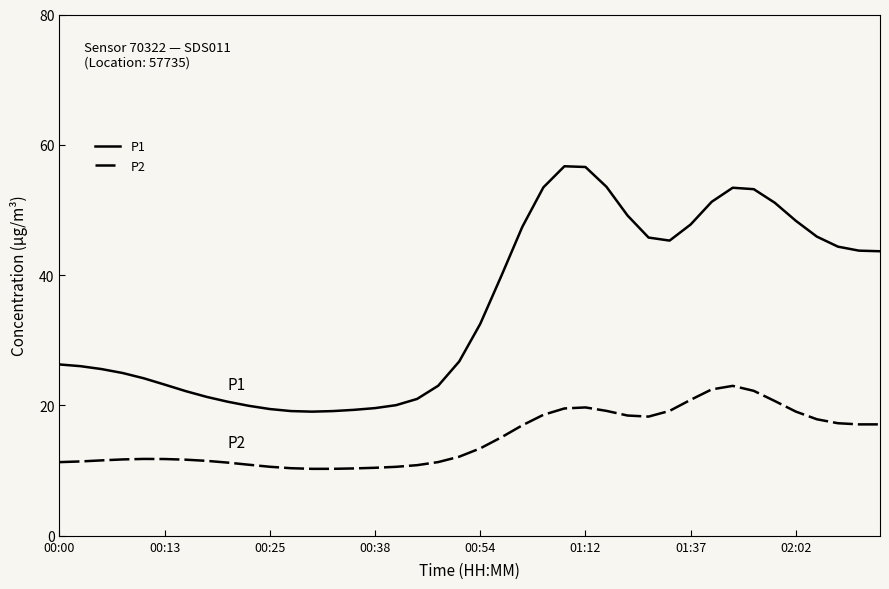

Rank the series by their average value, from lowest to highest.

P2, P1